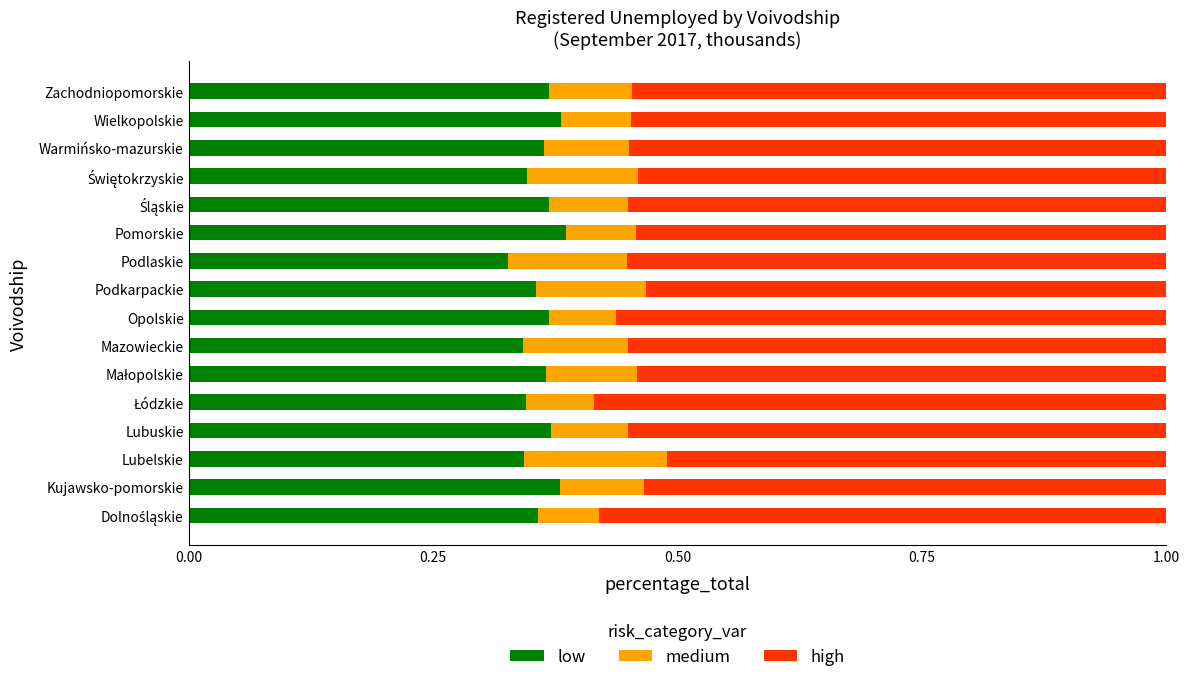

Is it true that low equals 0.5 at Mazowieckie?

False